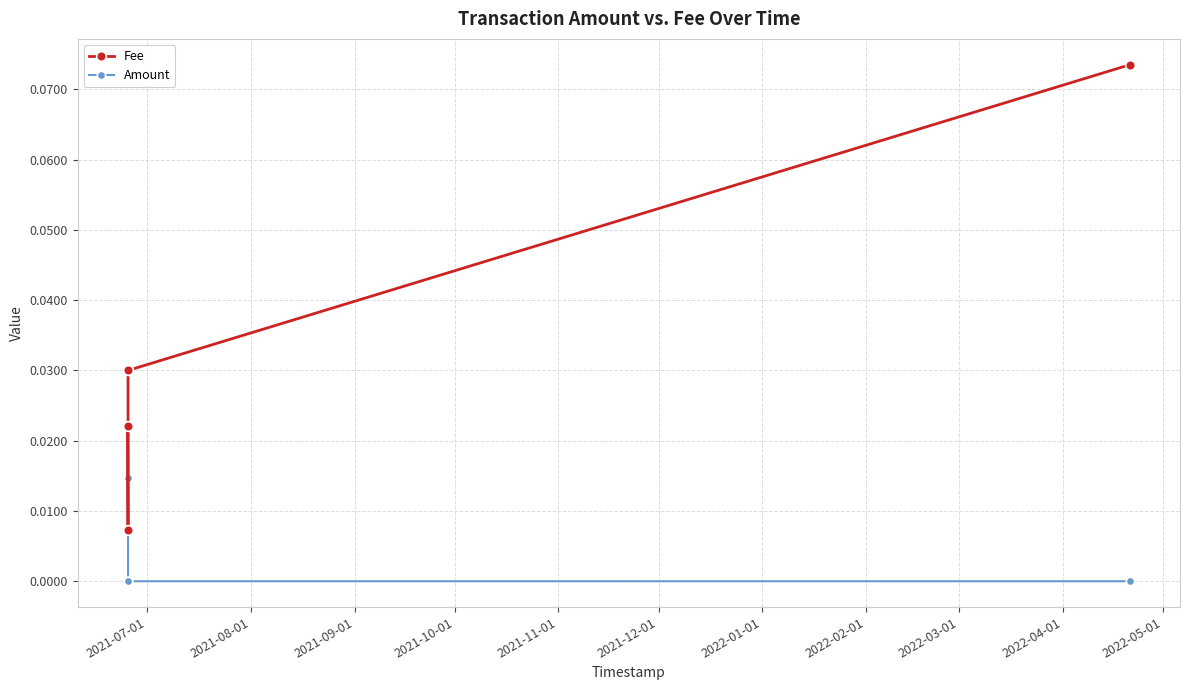

Is the value of Amount at 2021-10-01 greater than the value of Fee at 2021-08-01?

No